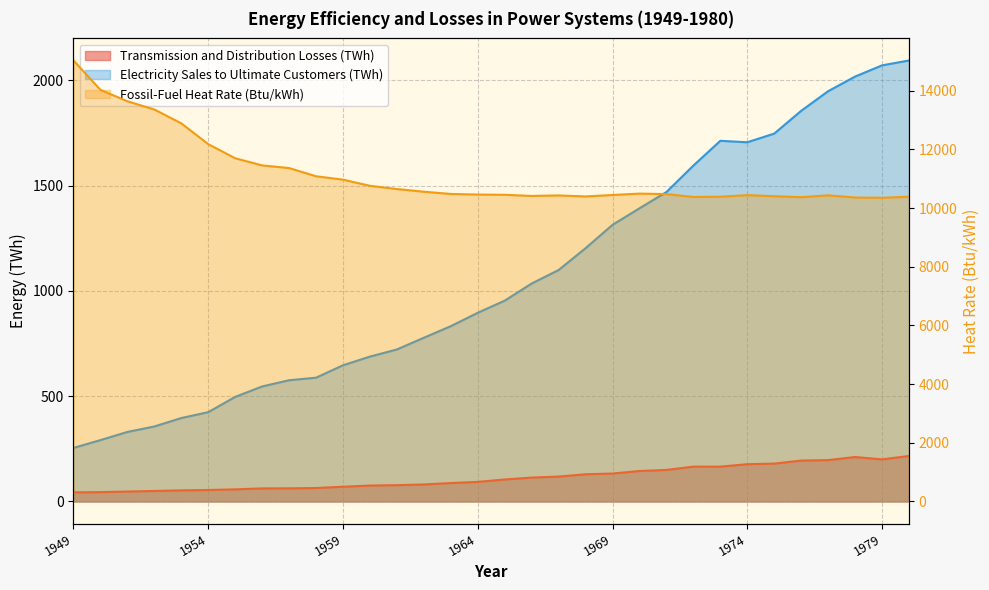

Which has a higher value, 1975 or 1977?

1977